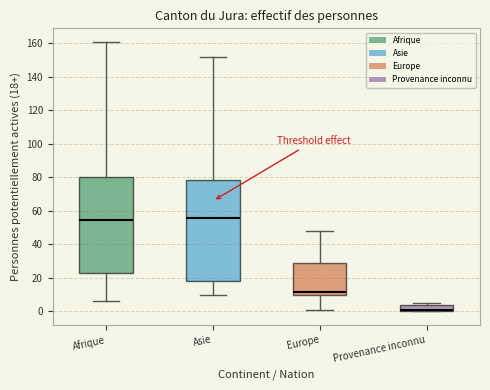

Reading left to right, transcribe this box plot: for each box, give where its median line is, the range the box spans, and where its two whiskers end, as read against the y-axis. The values are not printed on the chart, so give them approximately, as read against the axis.

Afrique: median 54, box 22 to 80, whiskers 6 to 162
Asie: median 56, box 18 to 78, whiskers 10 to 152
Europe: median 12, box 10 to 30, whiskers 2 to 48
Provenance inconnu: median 2, box 0 to 4, whiskers 0 to 6